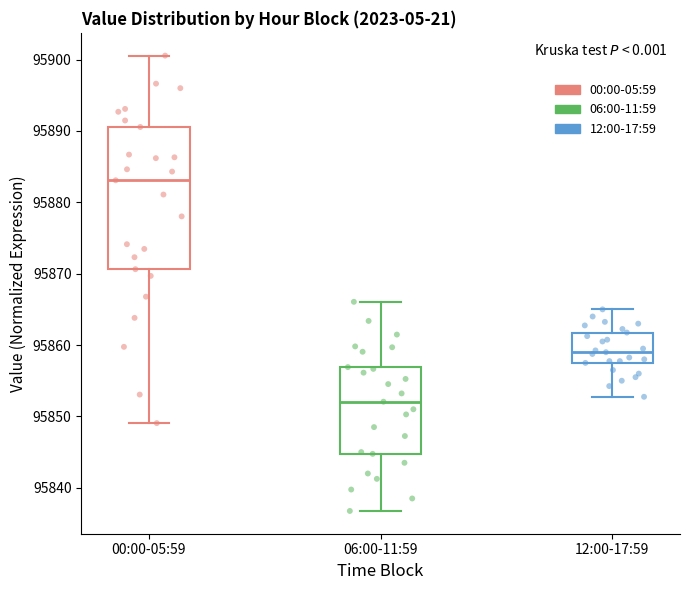

Reading left to right, transcribe this box plot: for each box, give where its median line is, the range the box spans, and where its two whiskers end, as read against the y-axis. The values are not printed on the chart, so give them approximately, as read against the axis.

00:00-05:59: median 95883, box 95871 to 95891, whiskers 95849 to 95901
06:00-11:59: median 95852, box 95845 to 95857, whiskers 95837 to 95866
12:00-17:59: median 95859, box 95858 to 95862, whiskers 95853 to 95865